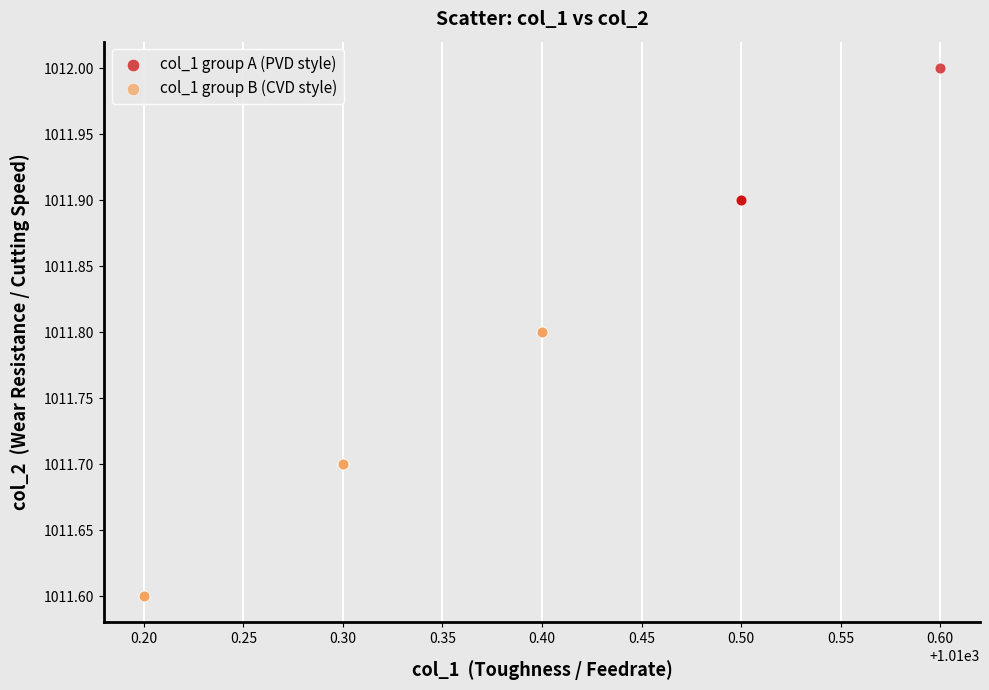

Which series has the widest spread of Y values?

col_1 group A (PVD style)